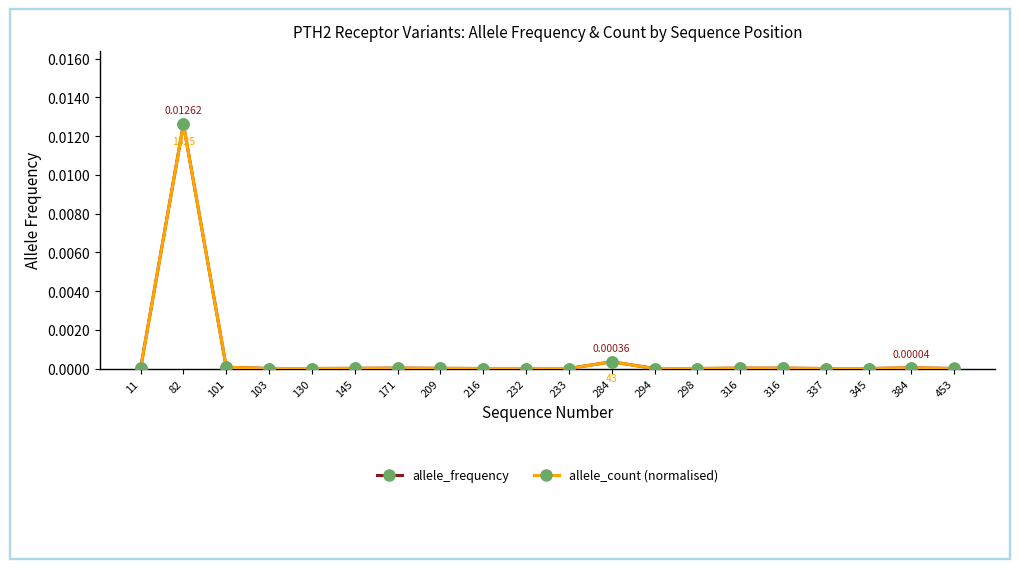

Count the number of data series in this chart.

2